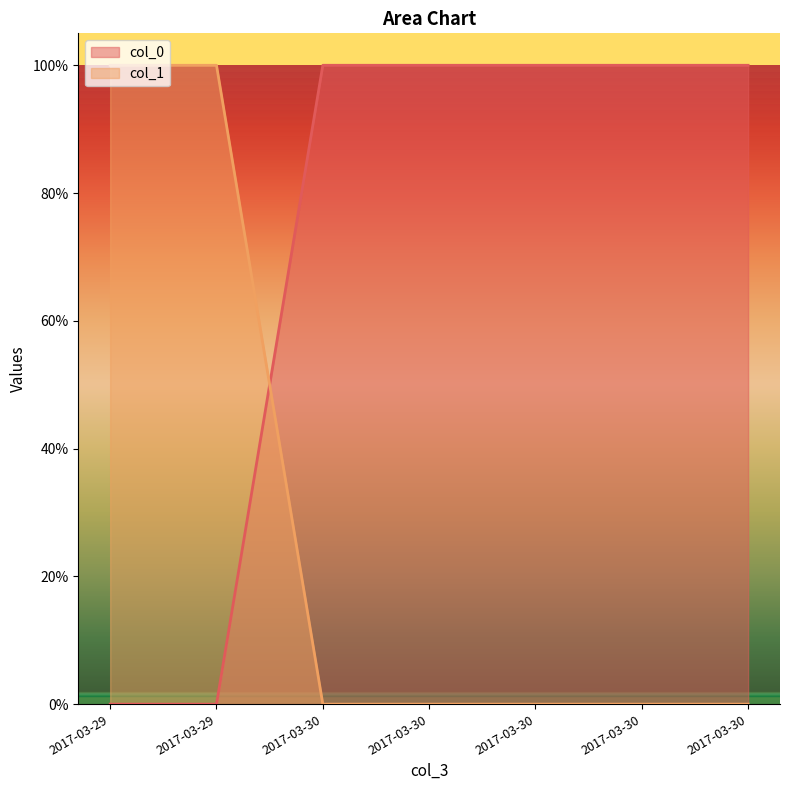

What is the average value of the col_0 series?

71